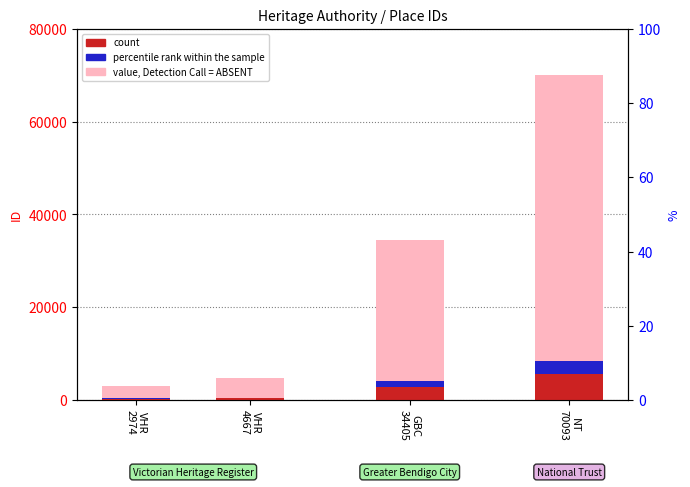

What is the label of the 1st bar from the left?

VHR
2974